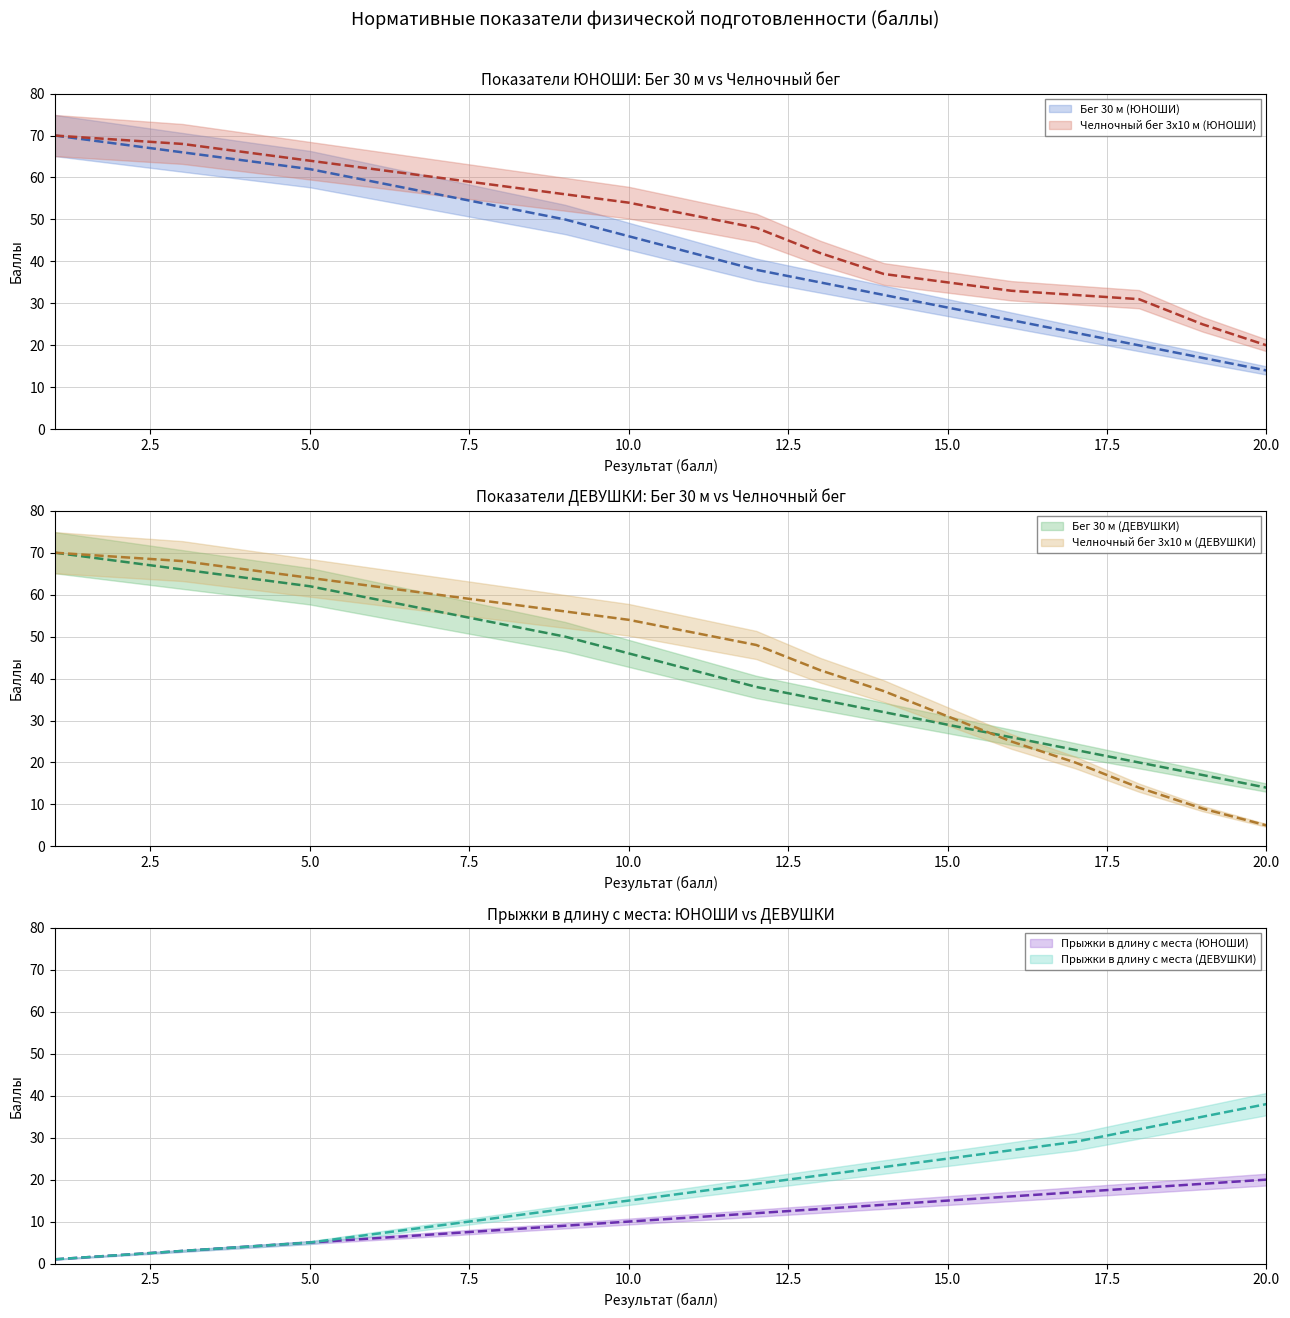

Where is Прыжки в длину с места (ЮНОШИ) nearest to the value 10?

10